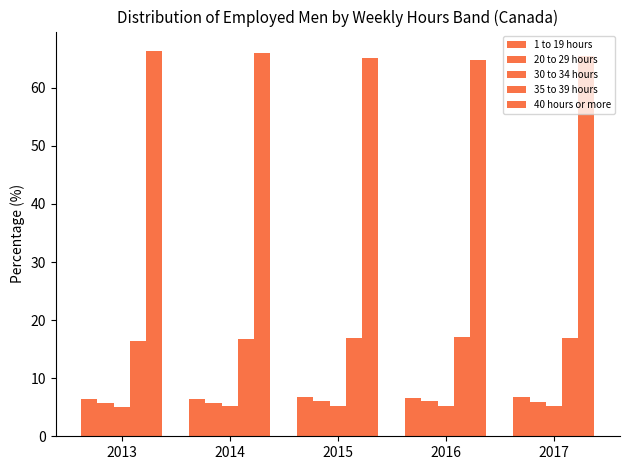

What is the maximum value shown in the chart?

66.4